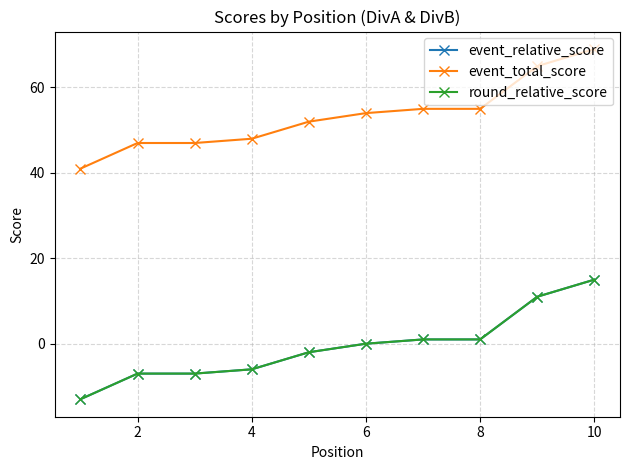

Does the chart have visible grid lines?

Yes